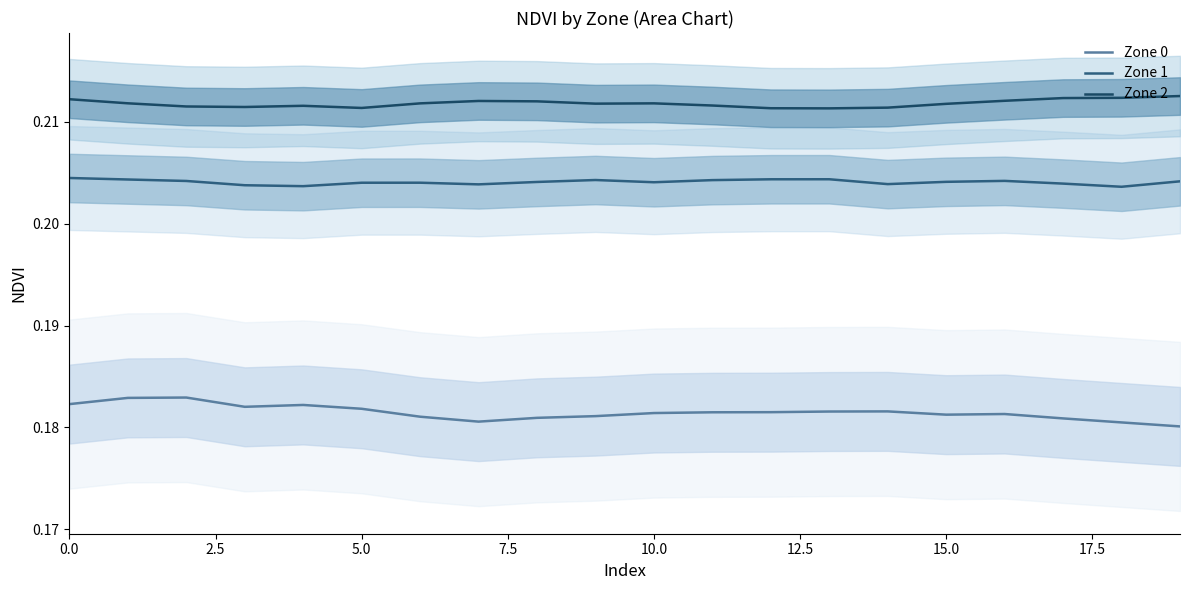

True or false: Zone 0 has a value of 0.3 at 15.0.

False